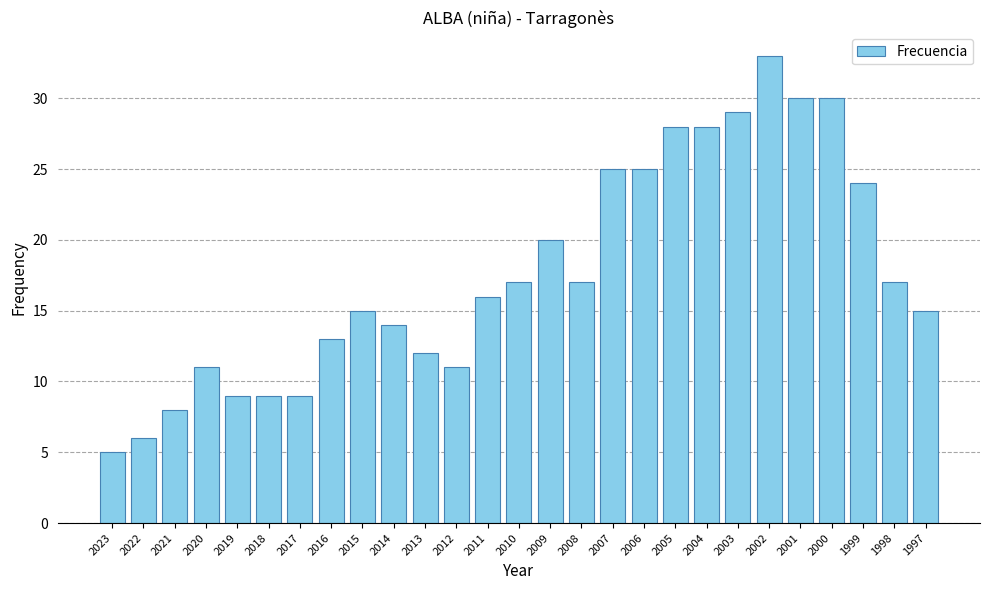

Does the chart contain any negative values?

No